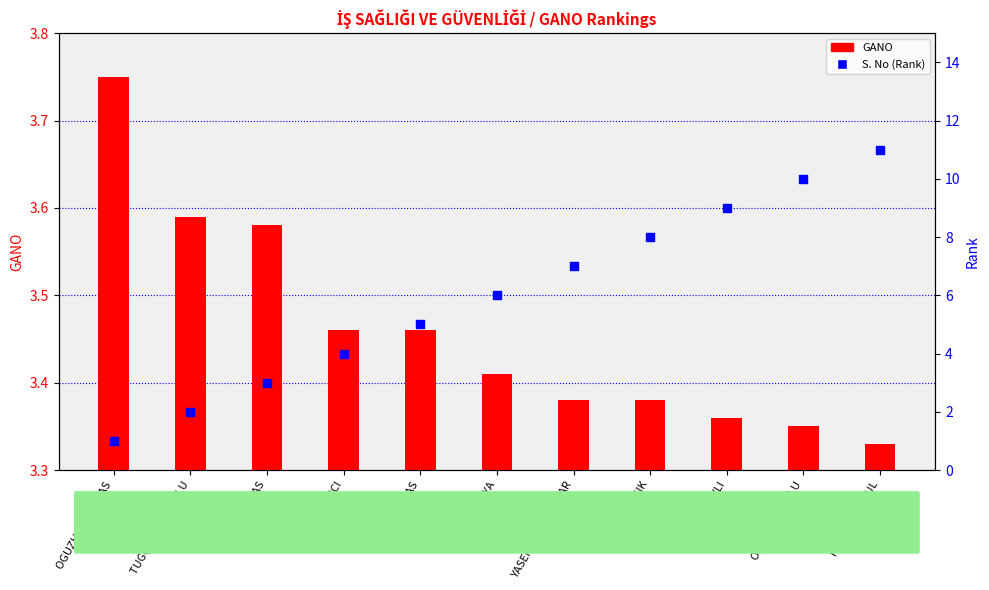

What is the ratio of the value at HANDE TOMBUL to the value at OGUZHAN GÖKTAS?

11.0